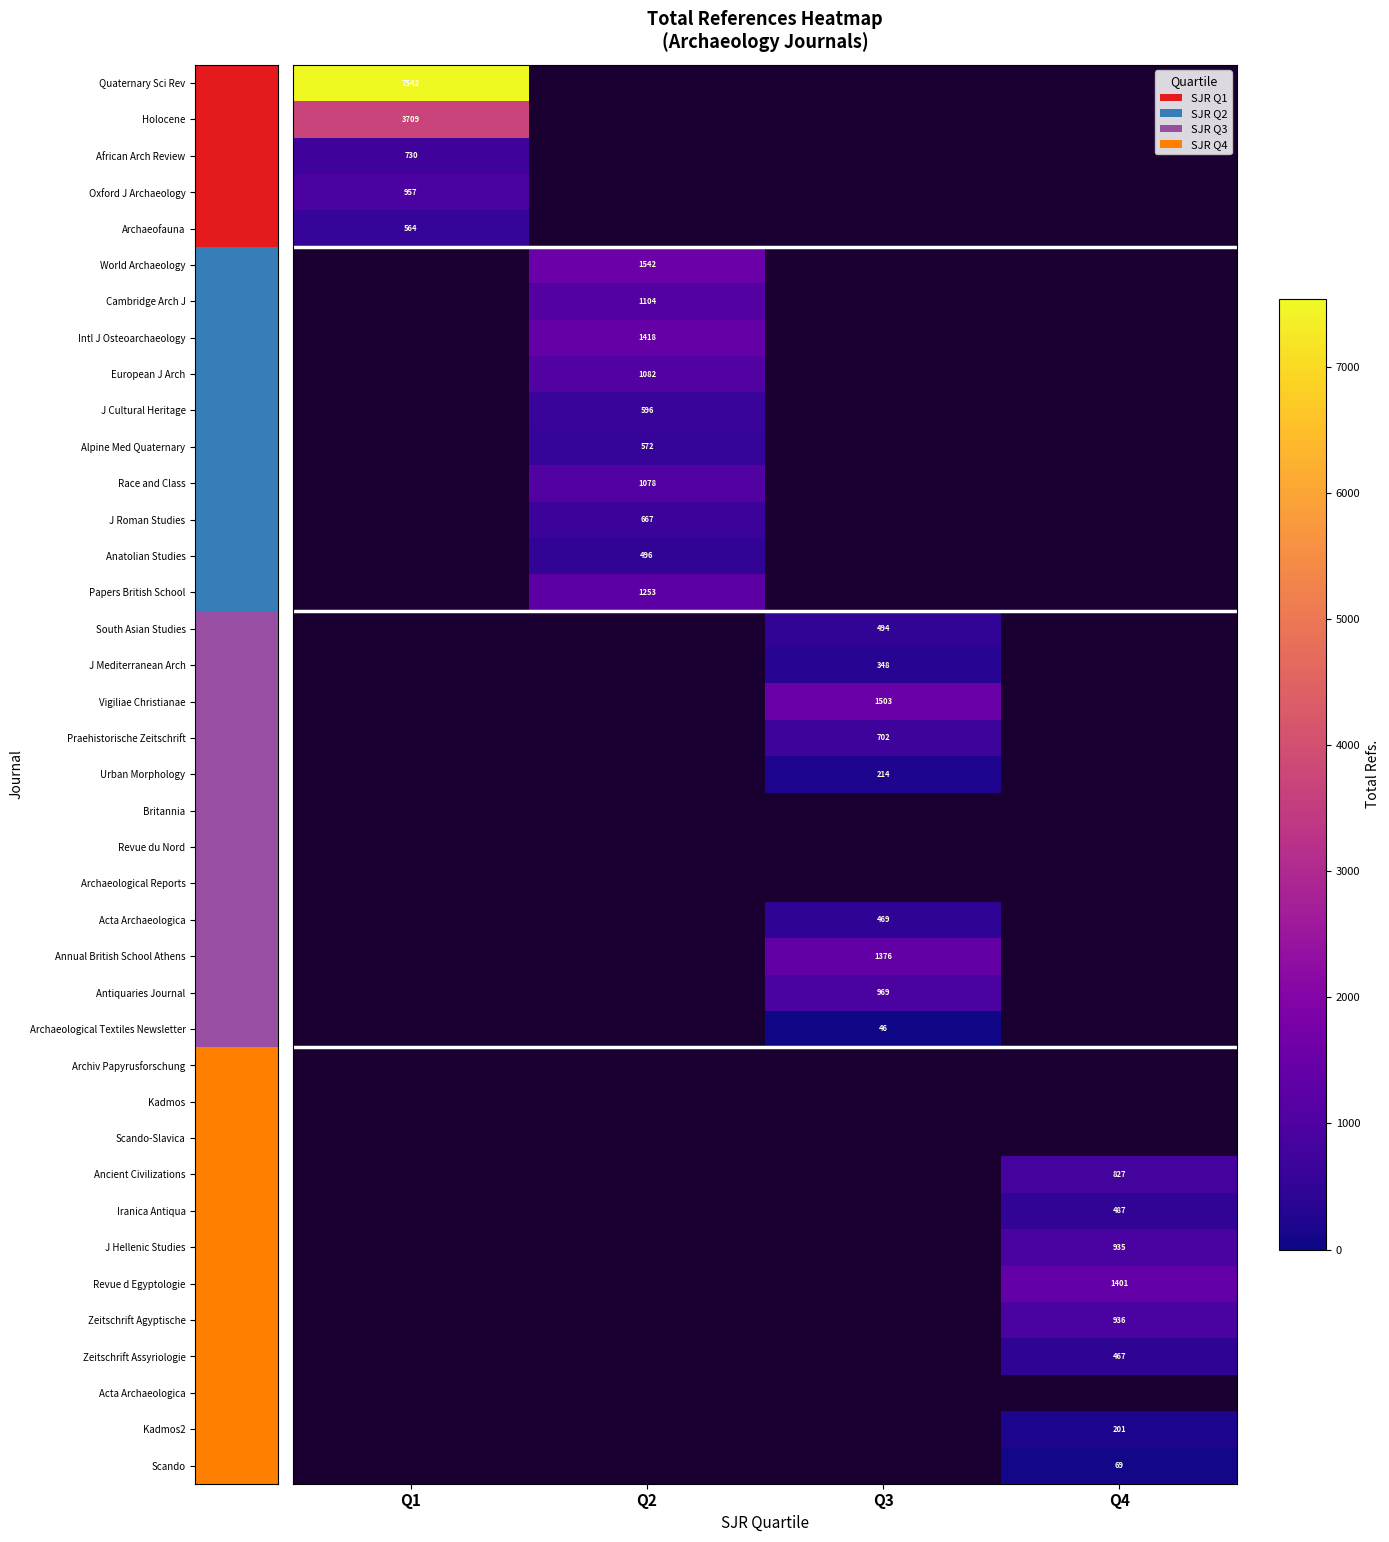

How many data points does each series have?

4